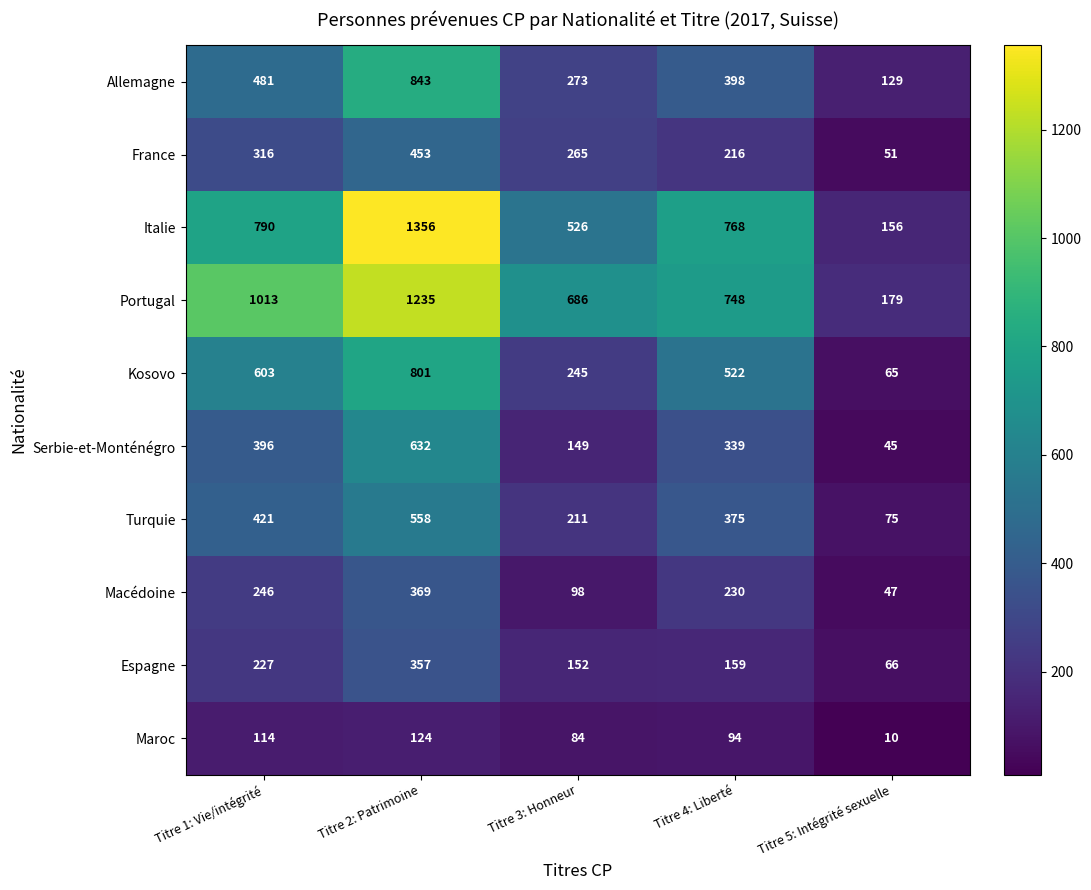

What is the total value across all series at Titre 2: Patrimoine?

6728